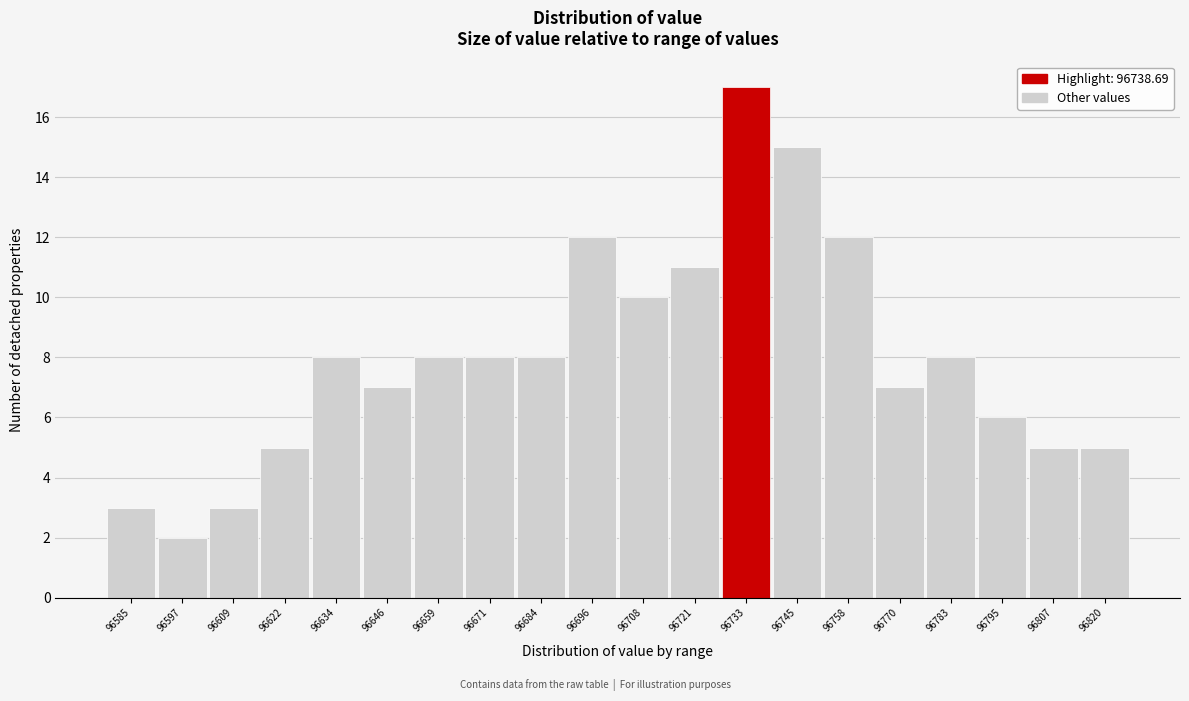

Reading left to right, what are all the values shown in this chart?

96585=3	96597=2	96609=3	96622=5	96634=8	96646=7	96659=8	96671=8	96684=8	96696=12	96708=10	96721=11	96733=17	96745=15	96758=12	96770=7	96783=8	96795=6	96807=5	96820=5